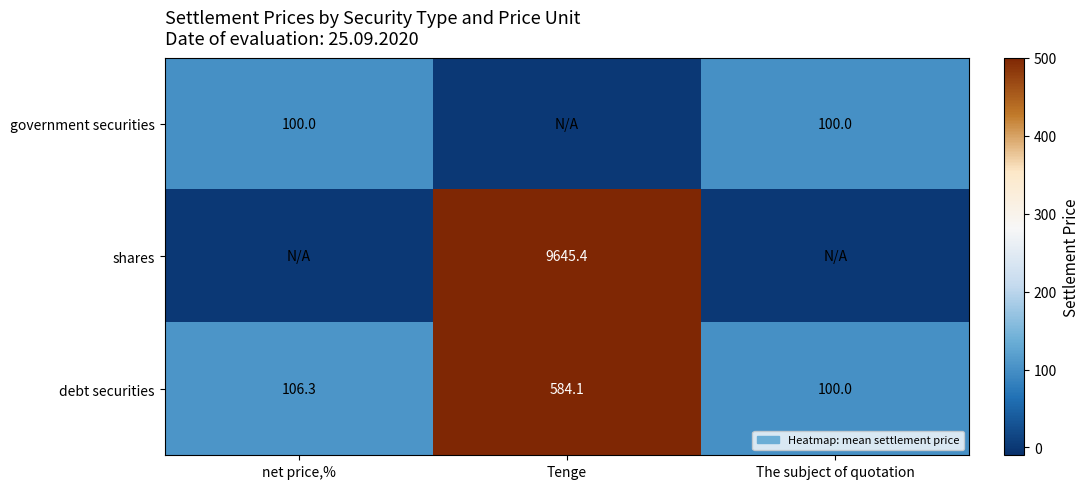

True or false: shares has a value of 15203.7 at Tenge.

False